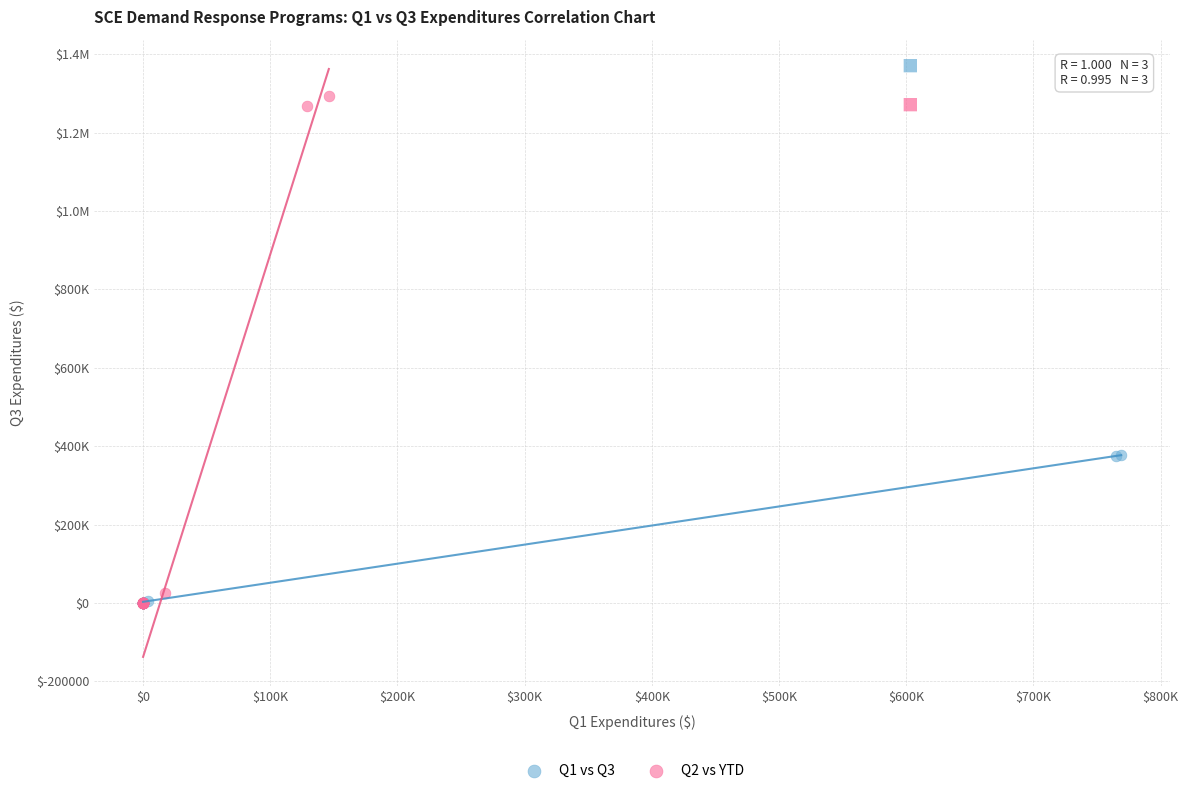

What are all the series names shown in the legend?

Q1 vs Q3, Q2 vs YTD